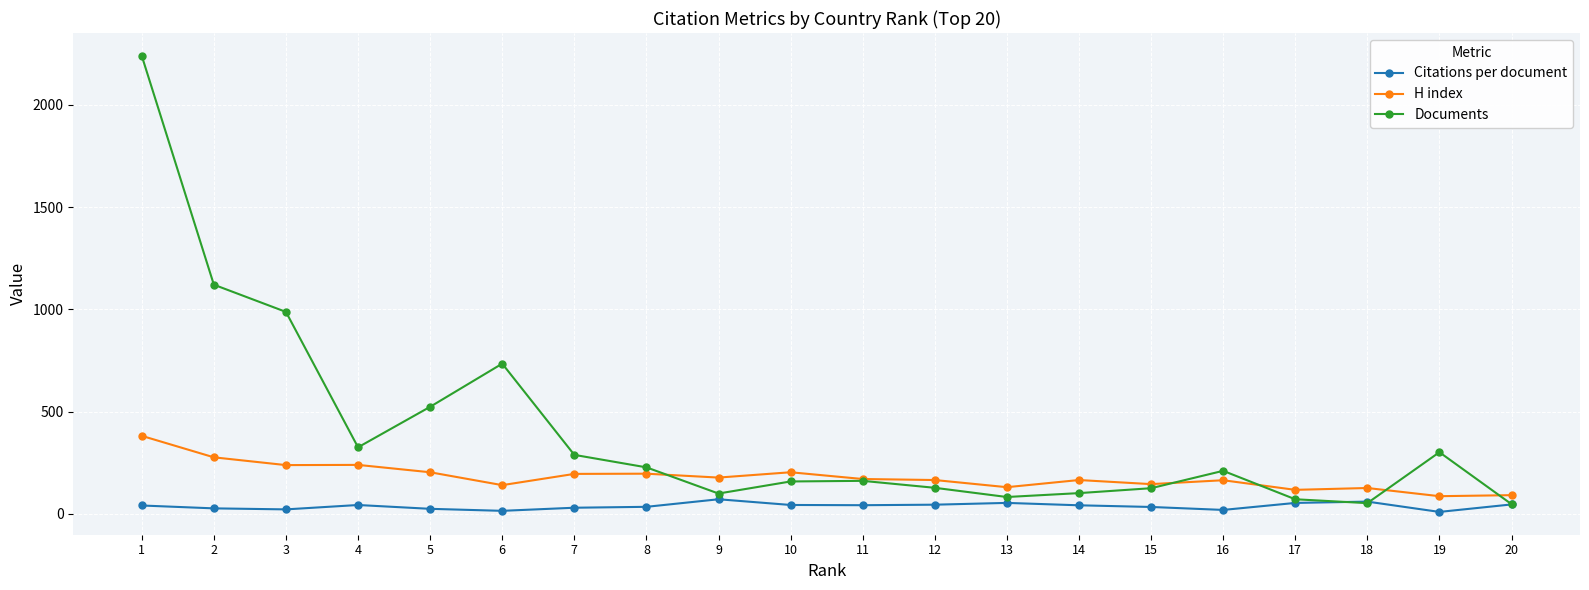

True or false: Citations per document has a value of 42.5 at 14.

True